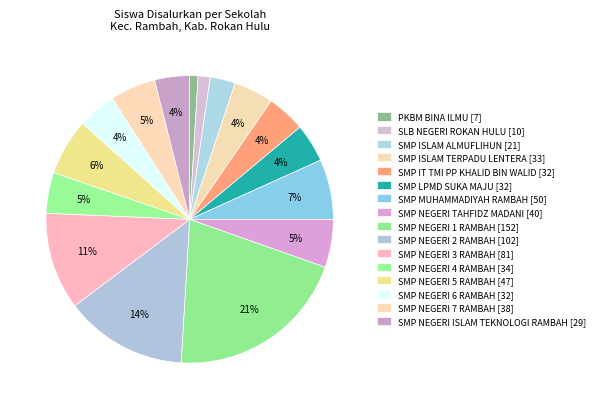

Which category has the biggest portion of the pie?

SMP NEGERI 1 RAMBAH